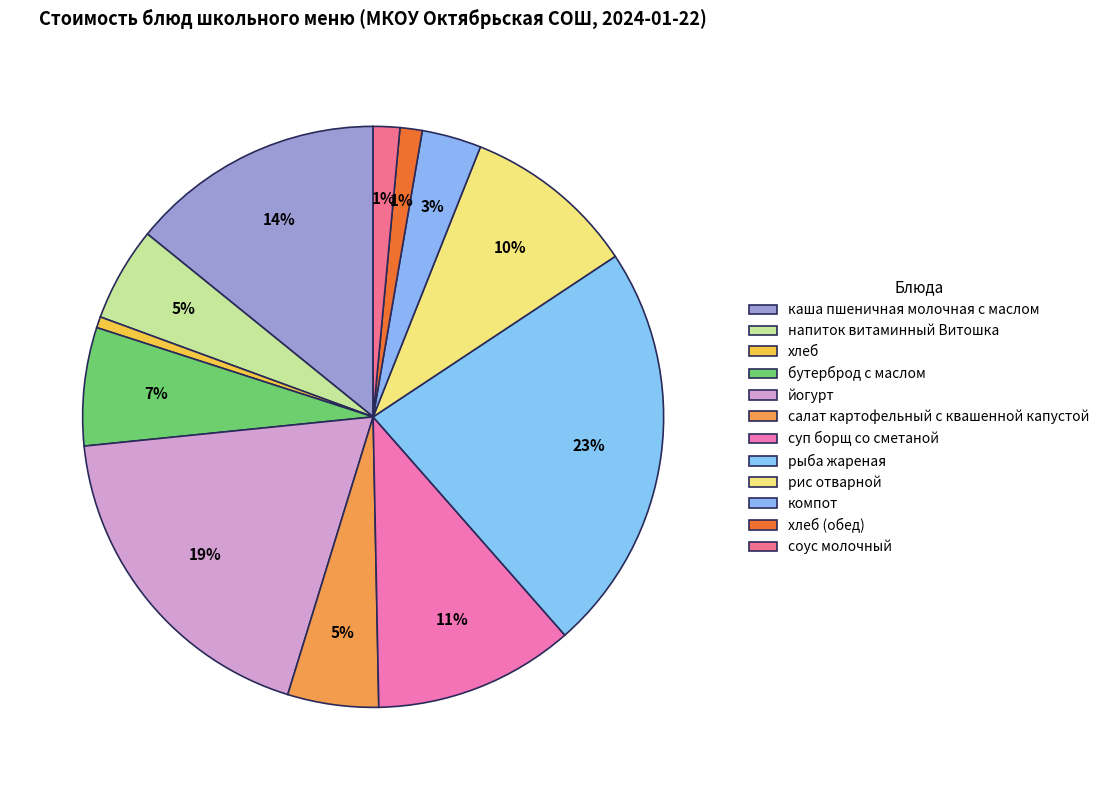

Rank the categories by value from lowest to highest.

хлеб, хлеб (обед), соус молочный, компот, салат картофельный с квашенной капустой, напиток витаминный Витошка, бутерброд с маслом, рис отварной, суп борщ со сметаной, каша пшеничная молочная с маслом, йогурт, рыба жареная